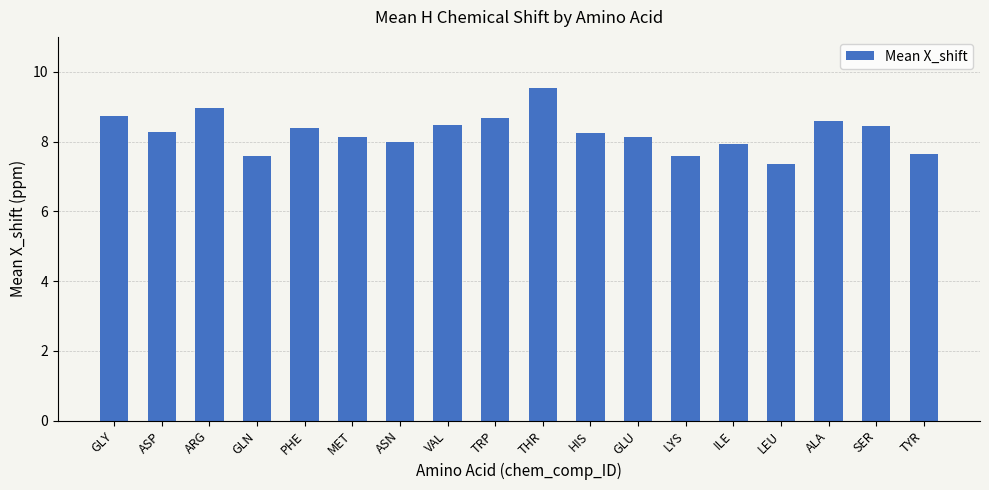

What is the label of the 3rd bar from the left?

ARG